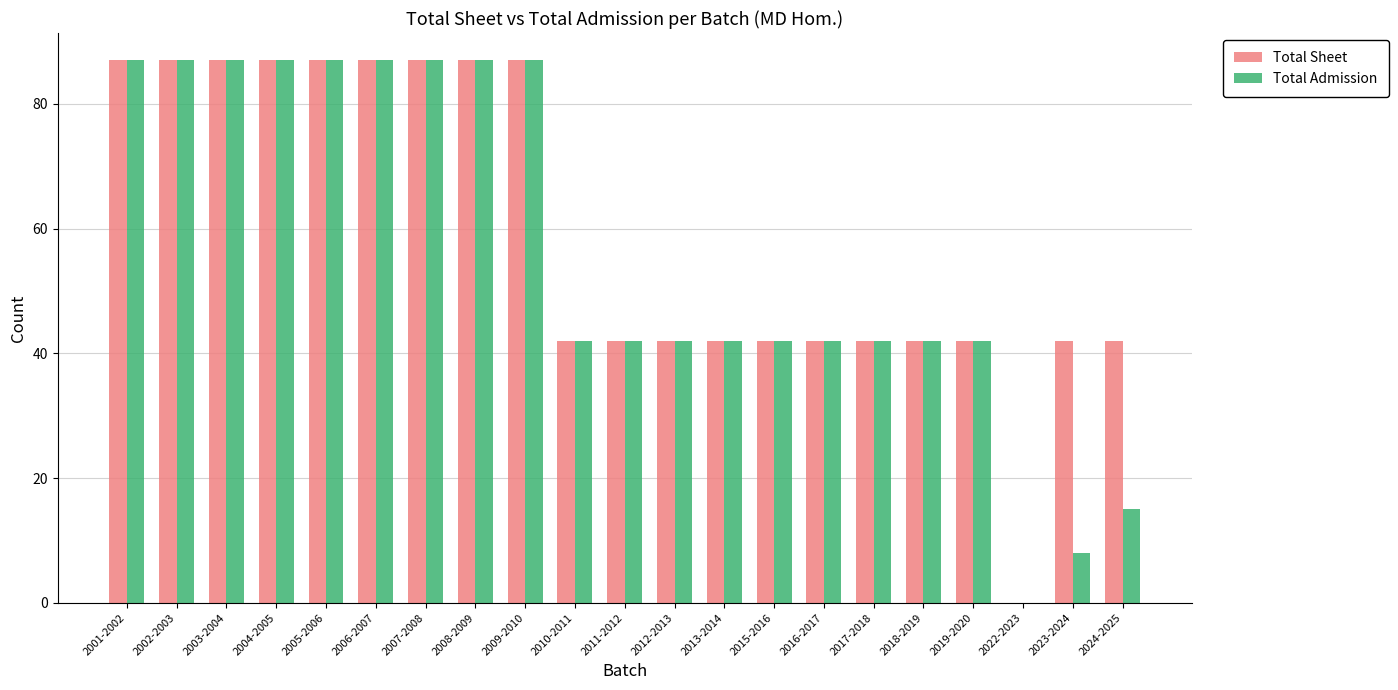

What is the sum of the Total Sheet values at 2001-2002 and 2004-2005?

174